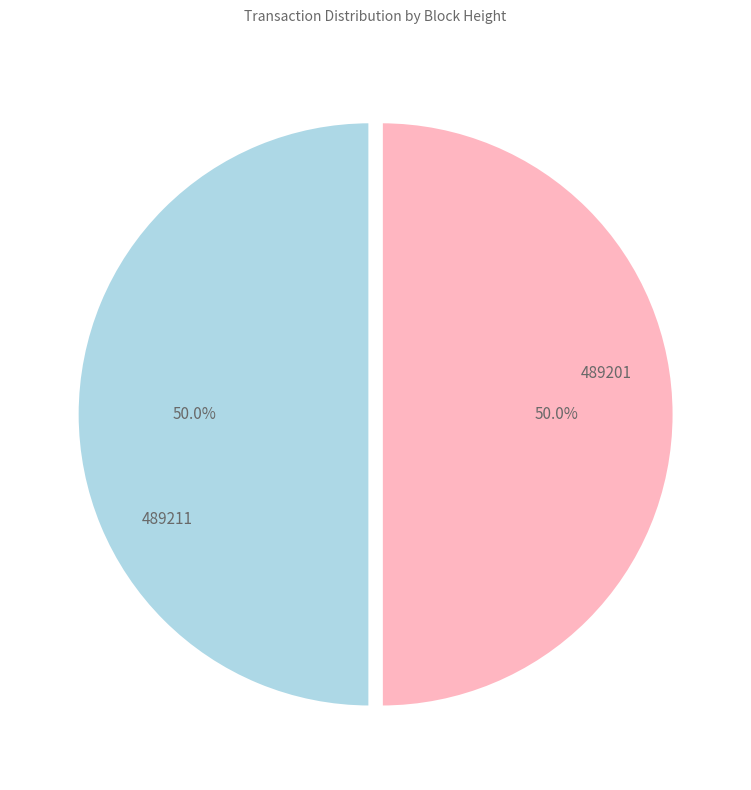

Count the number of slices in the pie.

2